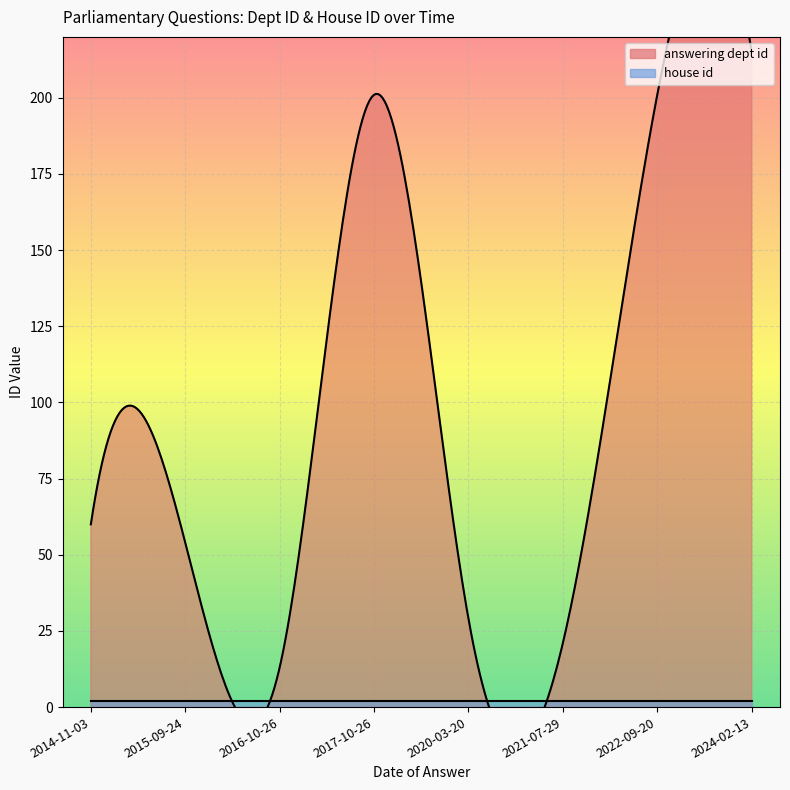

Is the value of house id at 2022-09-20 greater than the value of answering dept id at 2014-11-03?

No